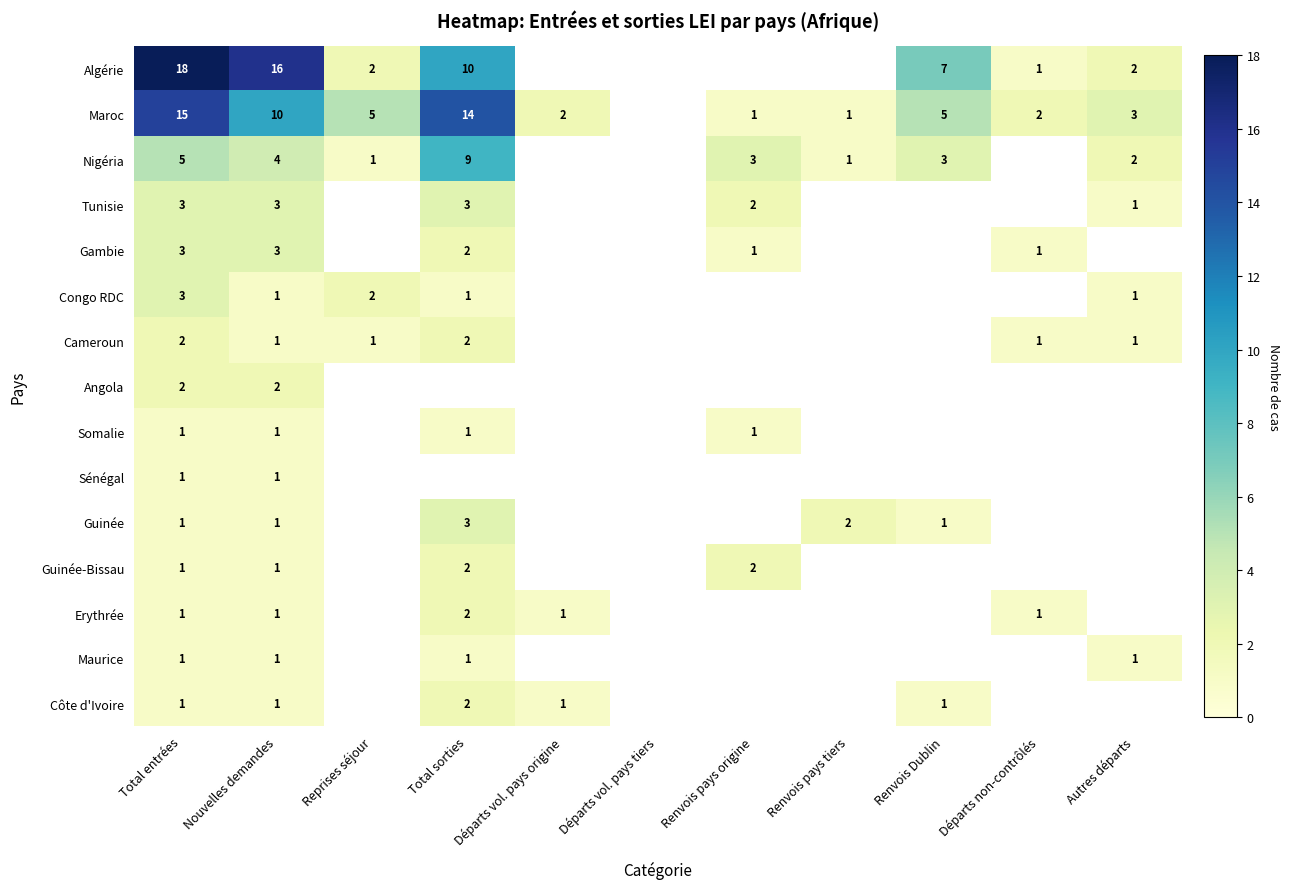

At which category is the sum across all series the highest?

Total entrées